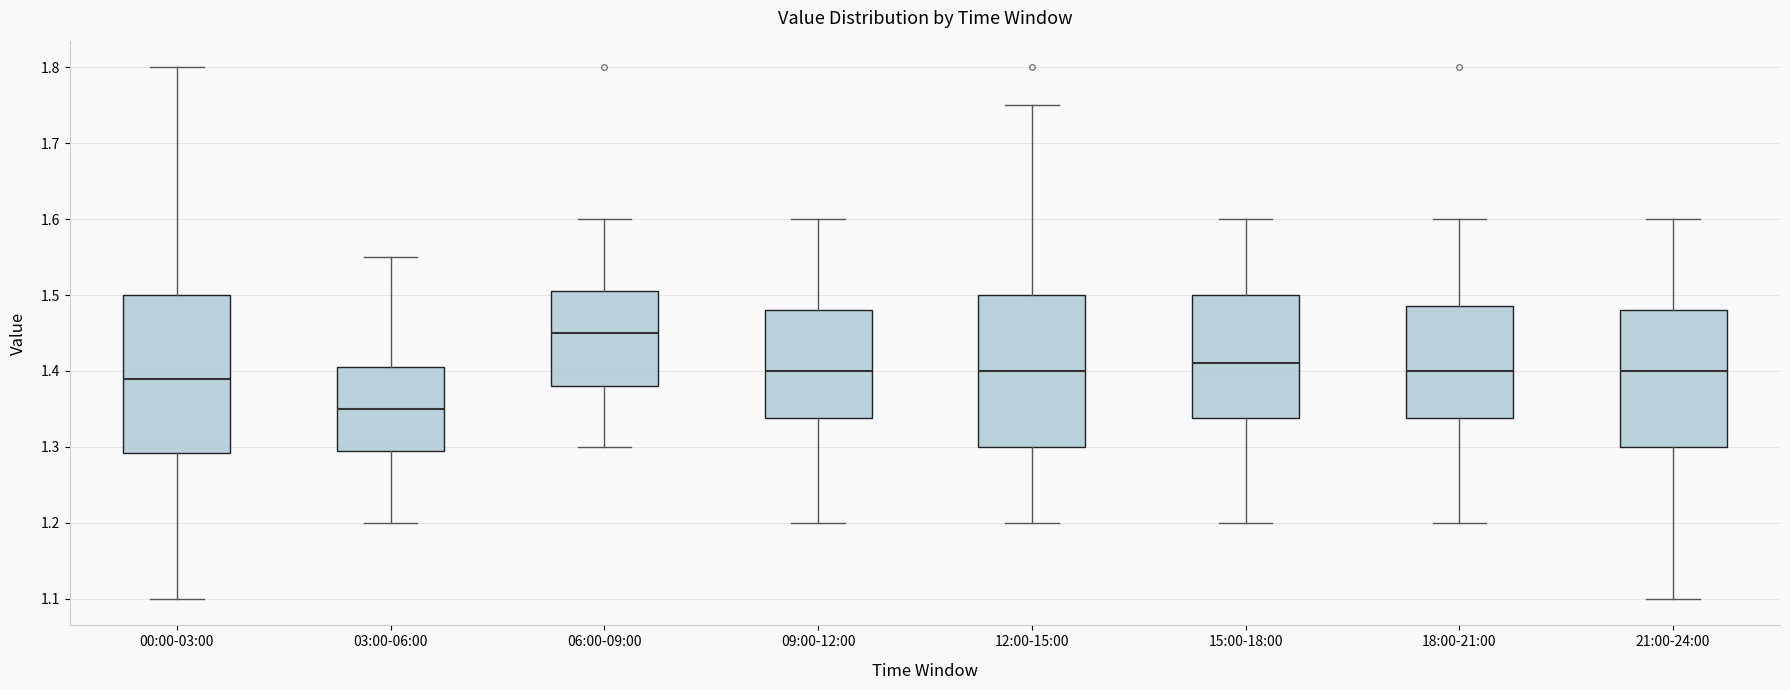

Reading left to right, transcribe this box plot: for each box, give where its median line is, the range the box spans, and where its two whiskers end, as read against the y-axis. The values are not printed on the chart, so give them approximately, as read against the axis.

00:00-03:00: median 1.39, box 1.29 to 1.50, whiskers 1.10 to 1.80
03:00-06:00: median 1.35, box 1.30 to 1.41, whiskers 1.20 to 1.55
06:00-09:00: median 1.45, box 1.38 to 1.51, whiskers 1.30 to 1.60
09:00-12:00: median 1.40, box 1.34 to 1.48, whiskers 1.20 to 1.60
12:00-15:00: median 1.40, box 1.30 to 1.50, whiskers 1.20 to 1.75
15:00-18:00: median 1.41, box 1.34 to 1.50, whiskers 1.20 to 1.60
18:00-21:00: median 1.40, box 1.34 to 1.49, whiskers 1.20 to 1.60
21:00-24:00: median 1.40, box 1.30 to 1.48, whiskers 1.10 to 1.60